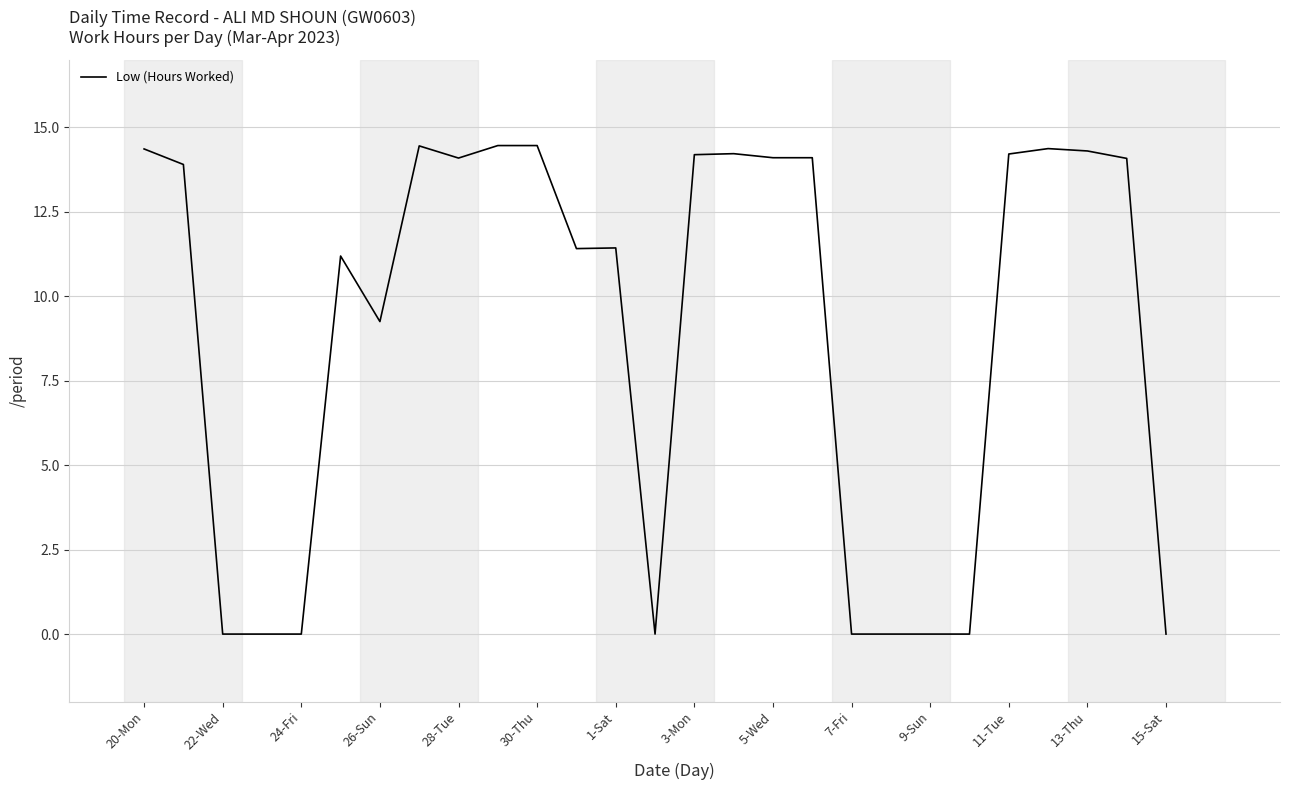

What is the difference between the maximum and minimum values?

14.5